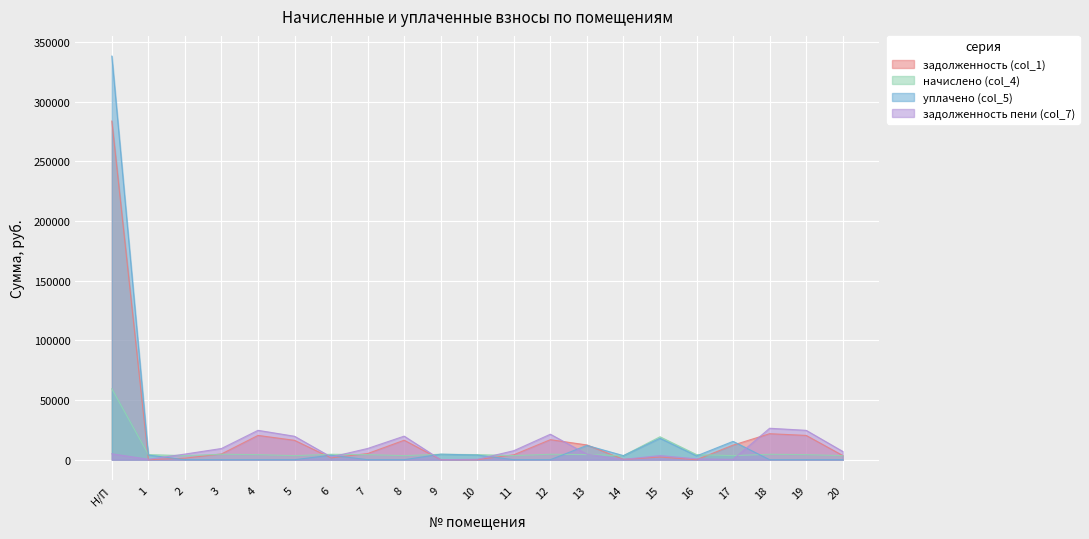

Rank the categories by уплачено (col_5) value from lowest to highest.

2, 3, 4, 5, 7, 8, 11, 12, 18, 19, 20, 16, 14, 6, 10, 1, 9, 13, 17, 15, Н/П